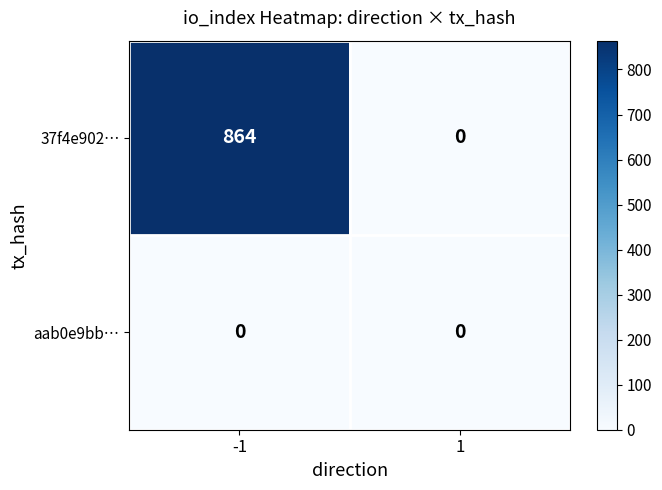

The aab0e9bb… series shows 0 at -1. True or false?

True